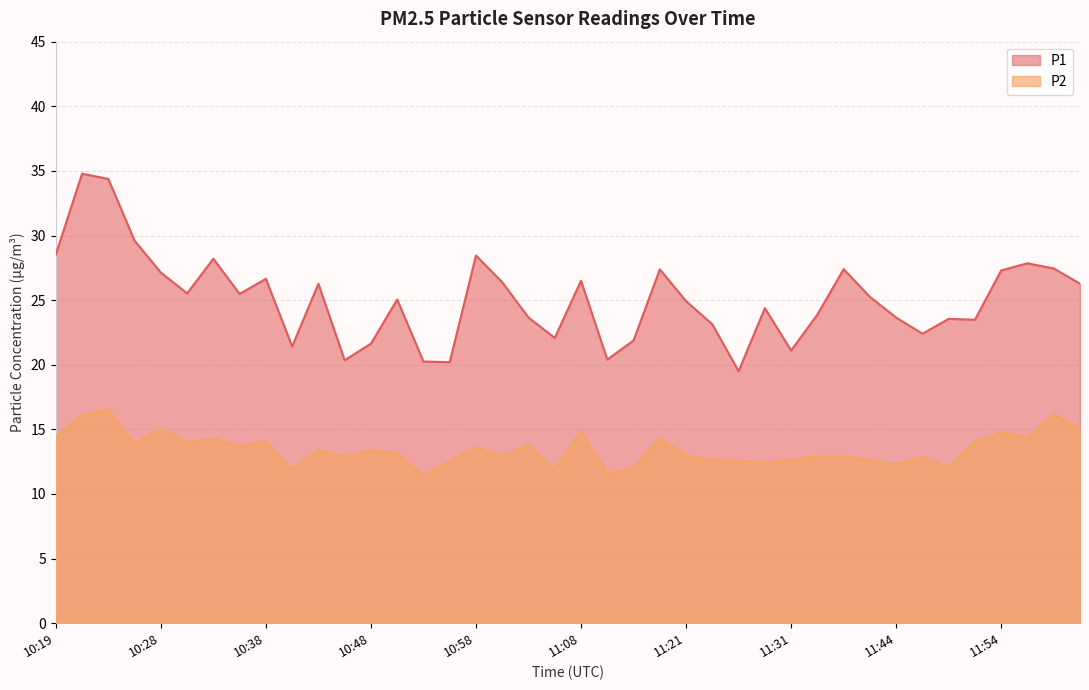

What is the average value of the P1 series?

25.1